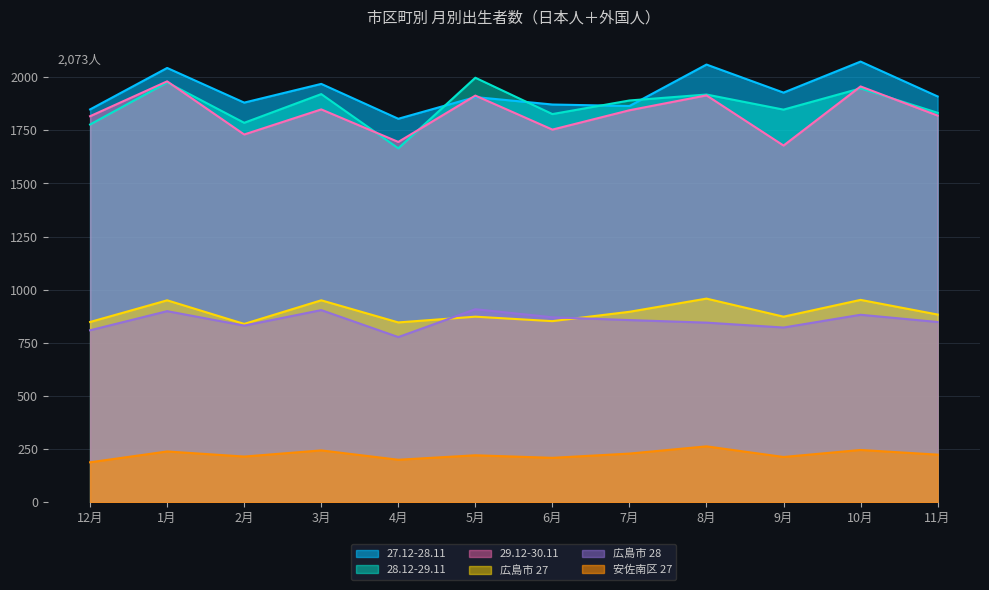

Which series has the largest range (max minus min)?

28.12-29.11